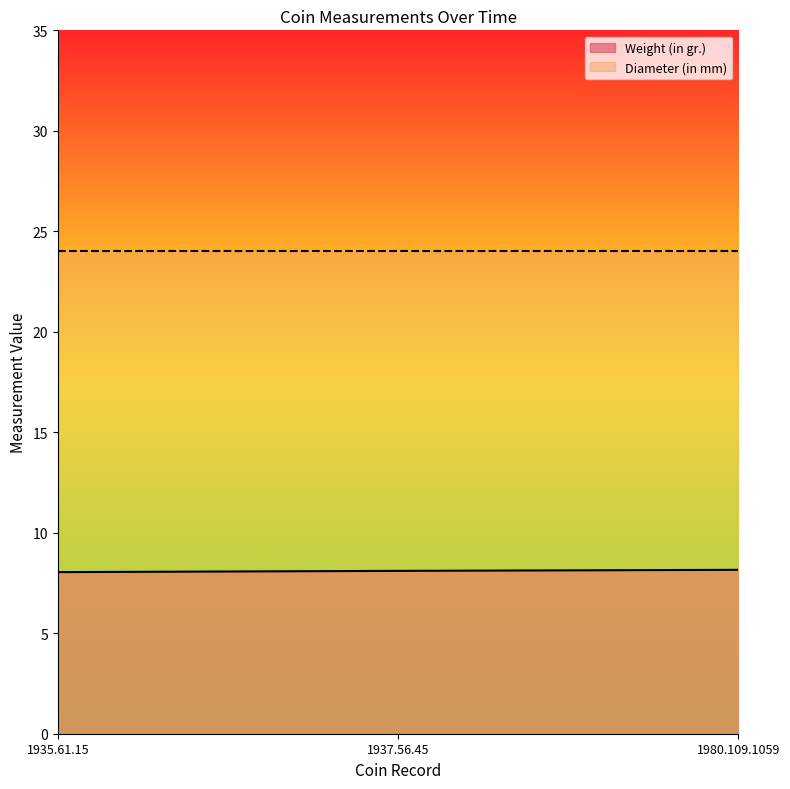

How many lines are shown in the chart?

2